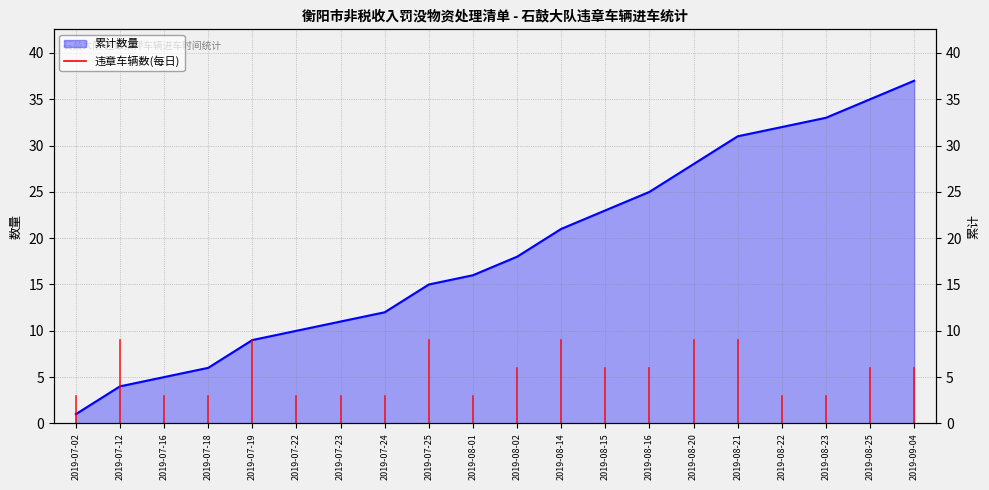

What is the sum of the values at 2019-09-04 and 2019-07-24?

49